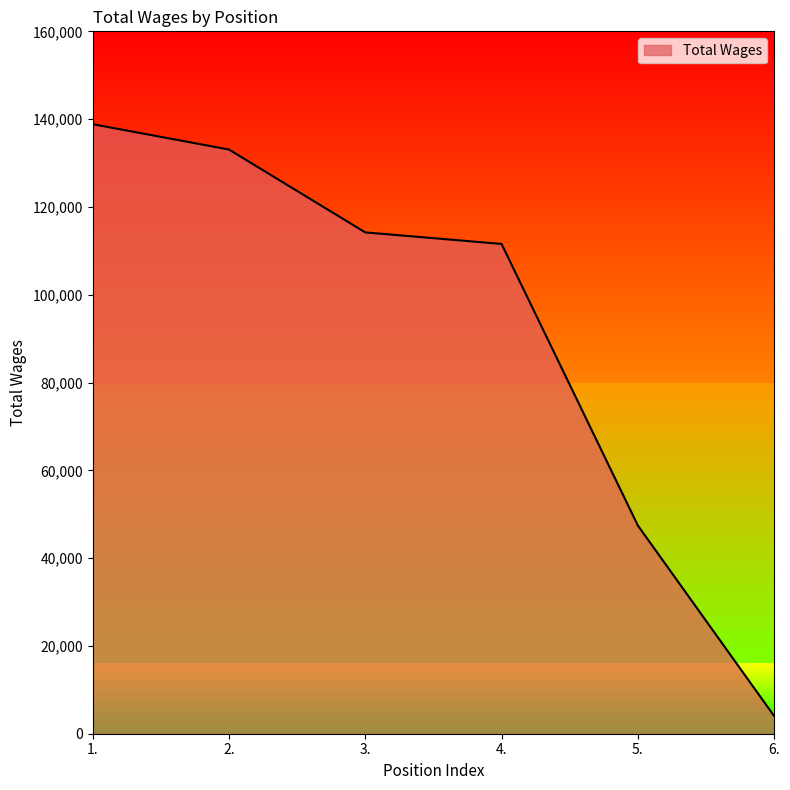

What is the change in value from 1. to 6.?

-134827